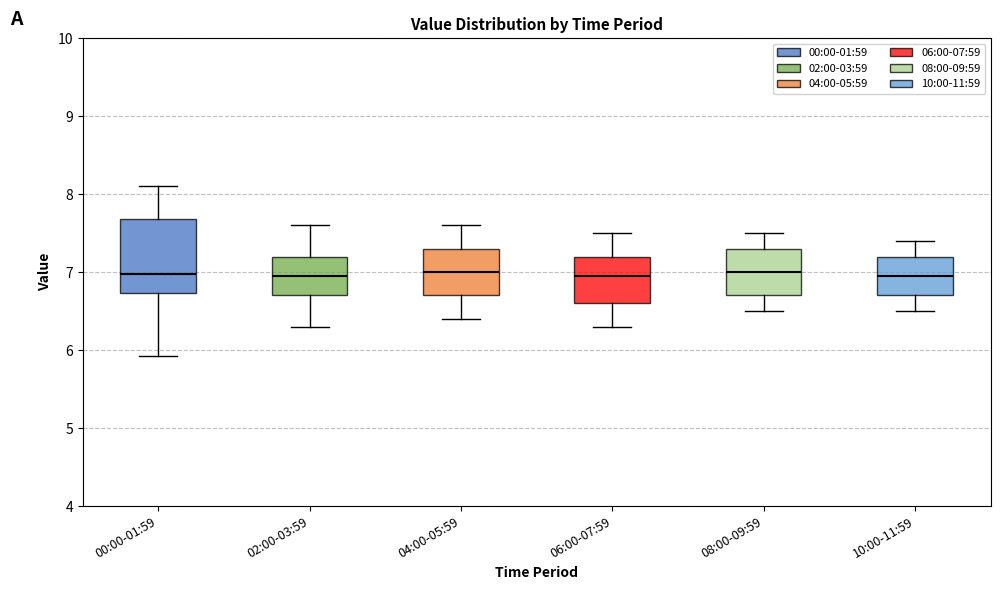

Where is the upper edge of the box for 04:00-05:59 on the y-axis? The values are not printed on the chart, so give them approximately, as read against the axis.

7.3